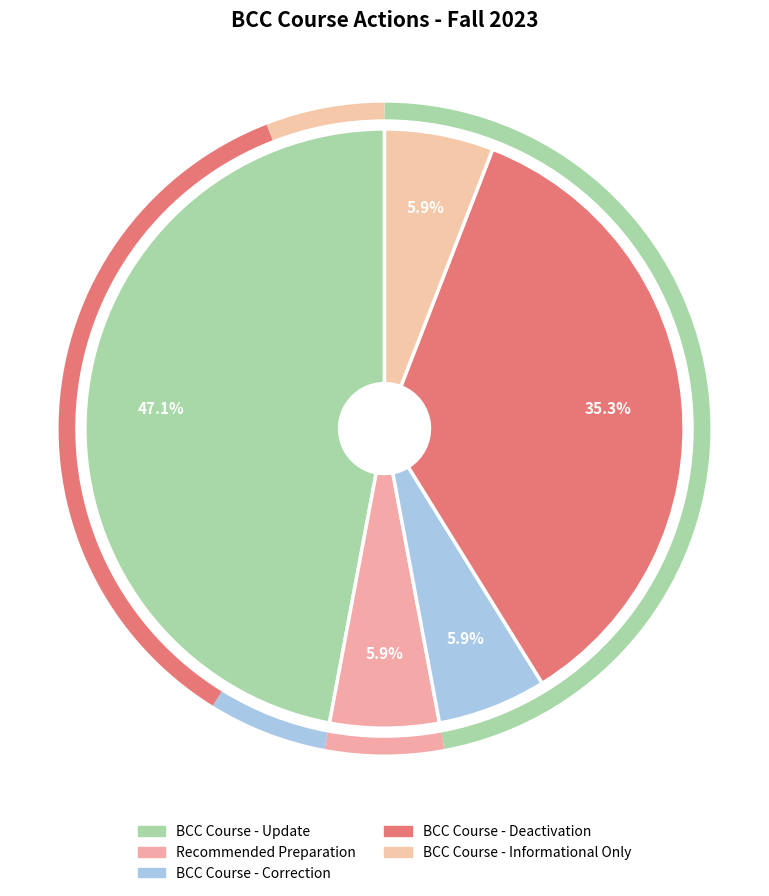

Count the number of slices in the pie.

5